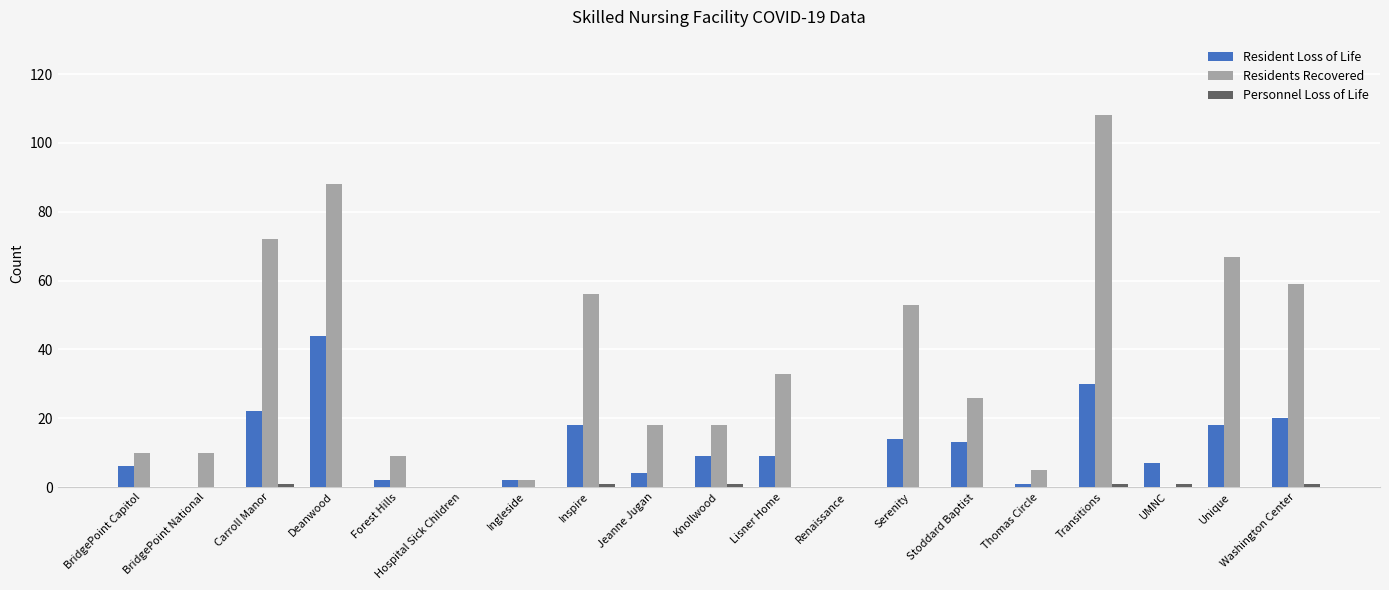

At which label does Residents Recovered reach its peak?

Transitions